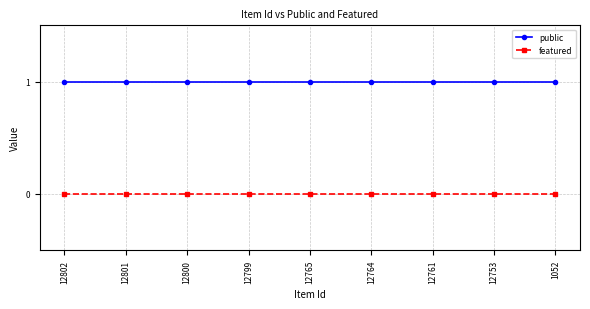

What is the total value across all series at 12800?

1